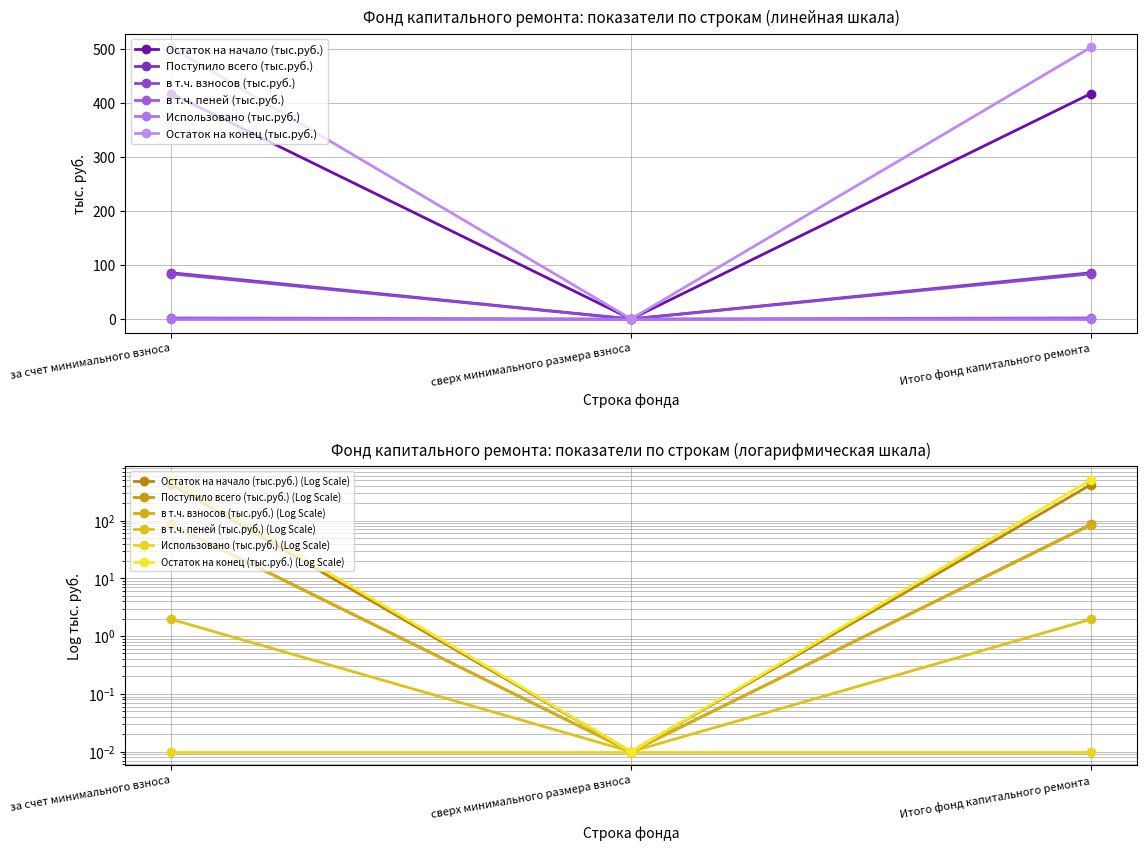

What is the greatest value displayed?

417.6